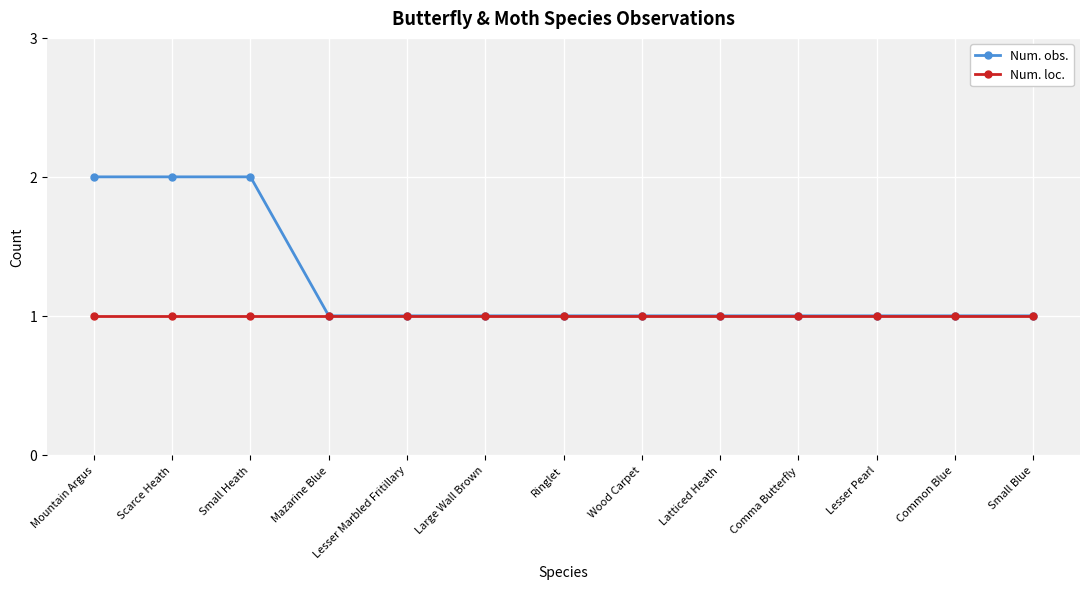

Which series has the widest spread of values?

Num. obs.